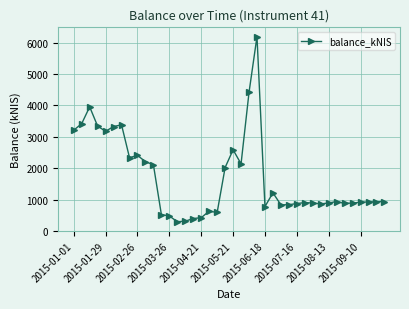

What is the difference between the maximum and minimum values?

5901.9